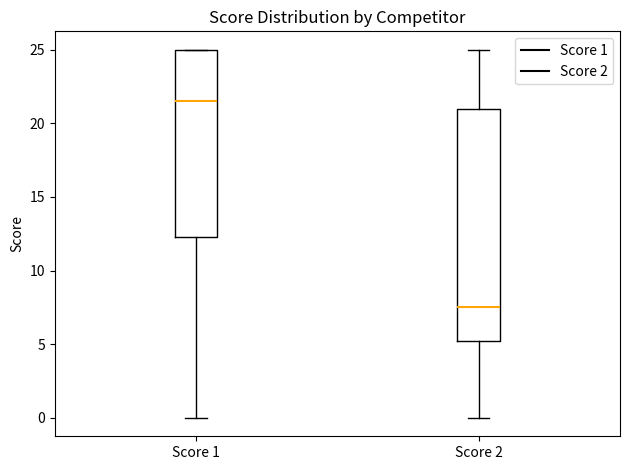

Where does the lower whisker of the box for Score 2 end on the y-axis? The values are not printed on the chart, so give them approximately, as read against the axis.

0.0